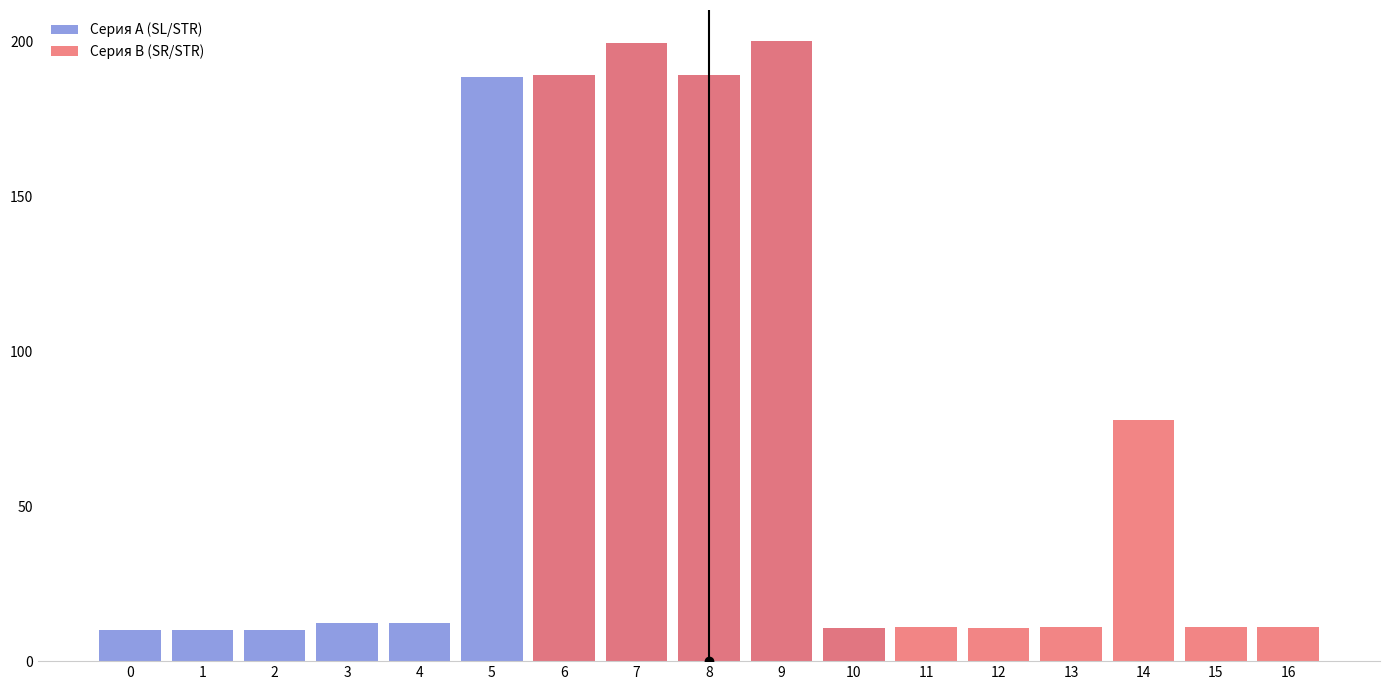

Reading left to right, what are all the values shown in this chart?

Серия A (SL/STR): 10.0	10.0	10.0	12.2	12.2	188.3	188.9	199.4	188.9	200.0	10.6	0.0	0.0	0.0	0.0	0.0	0.0
Серия B (SR/STR): 0.0	0.0	0.0	0.0	0.0	0.0	188.9	199.4	188.9	200.0	10.6	11.1	10.5	11.1	77.8	11.1	11.1